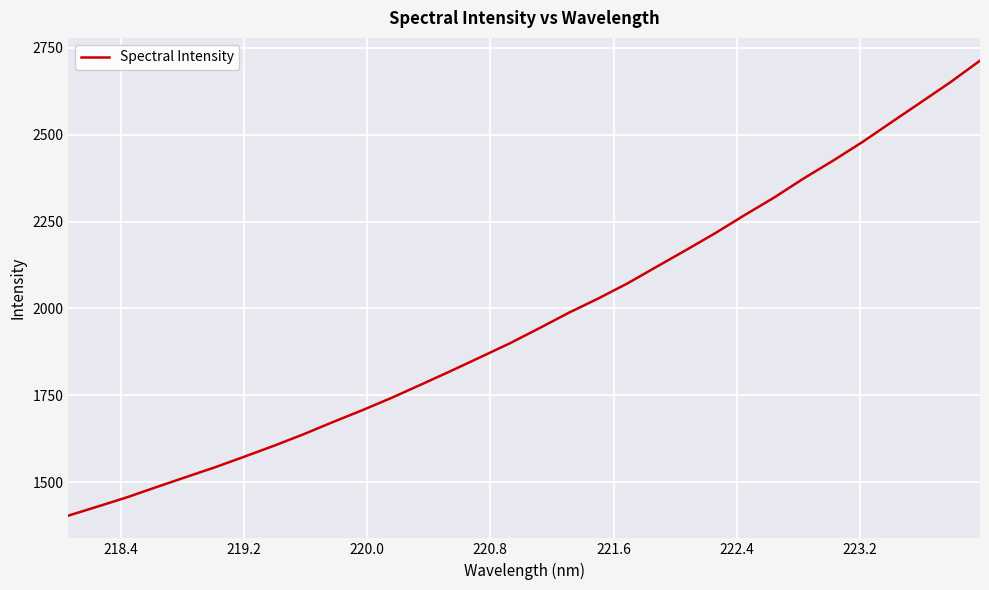

What is the minimum value shown in the chart?

1403.8